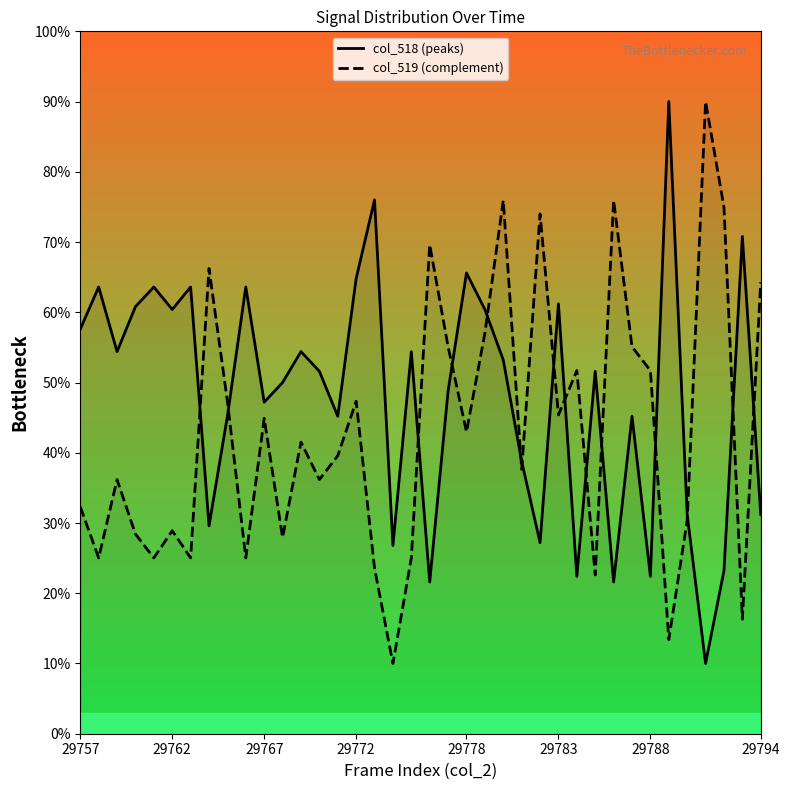

The value of col_519 (complement) at 22 is 27.0. True or false?

False